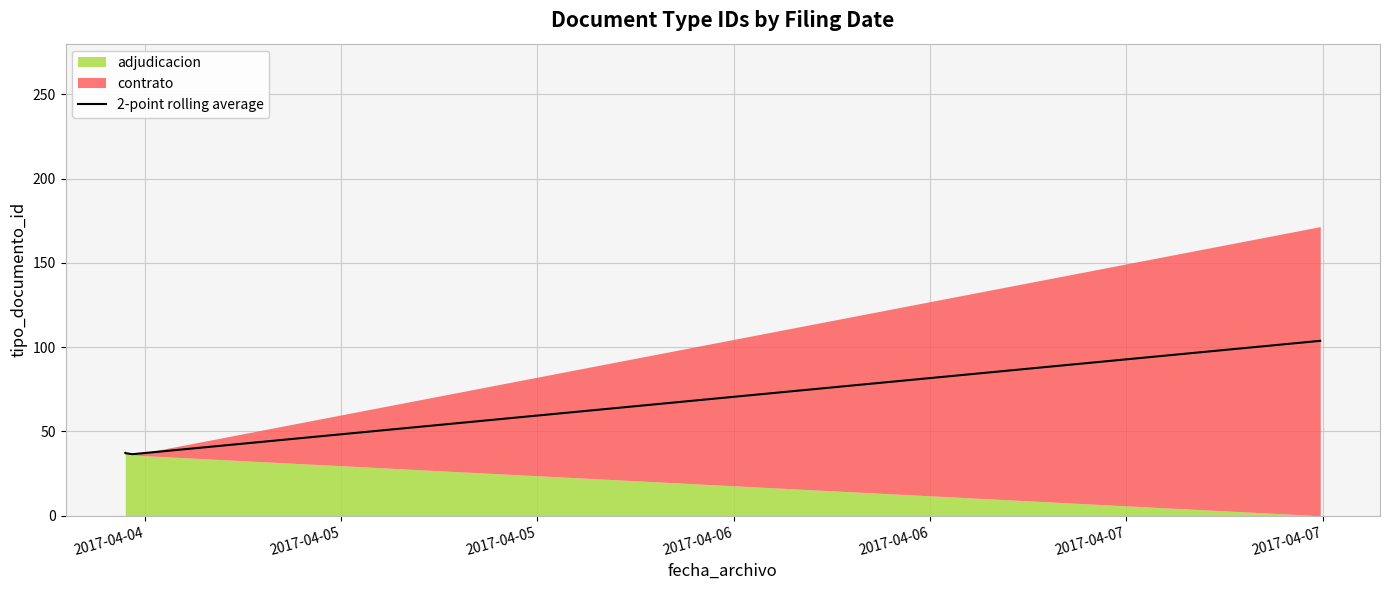

What is the change in value from 2017-04-05 to 2017-04-06?

+67.2